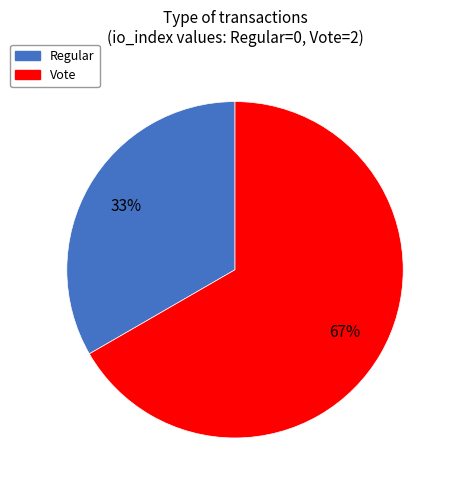

Approximately how many times larger is the value at Regular compared to Vote?

0.5